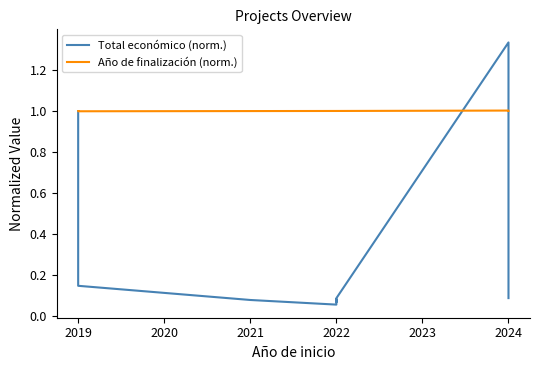

How many interior local peaks does the Año de finalización (norm.) series have?

1